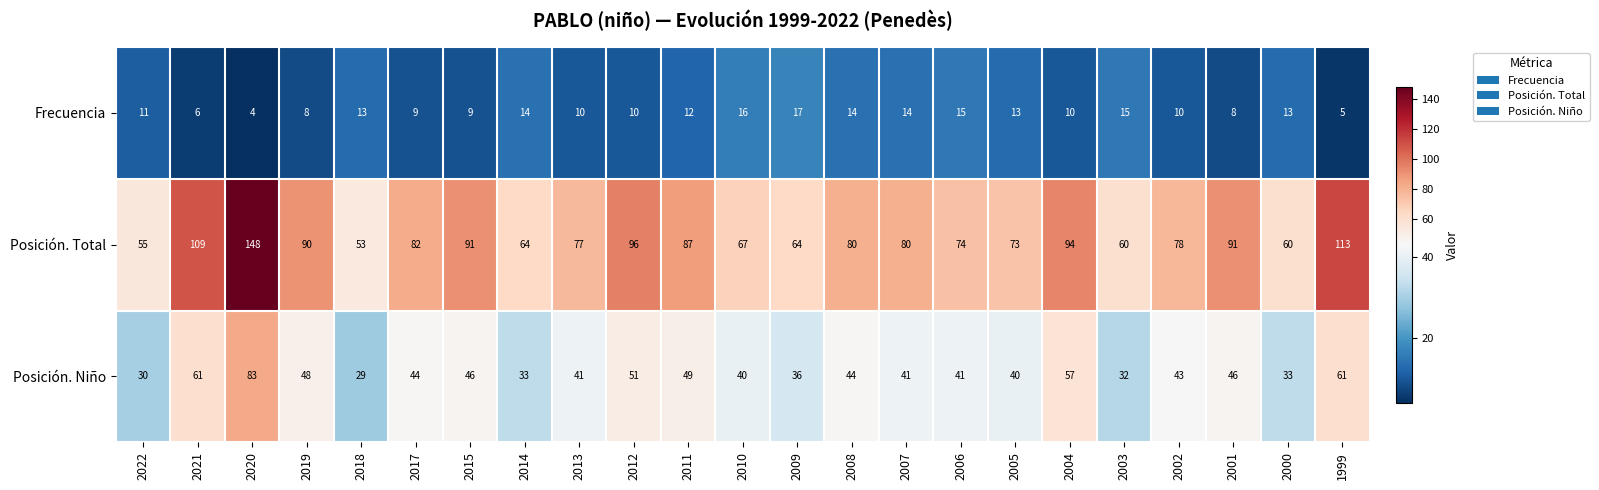

How many values in the Frecuencia series are below 11?

11